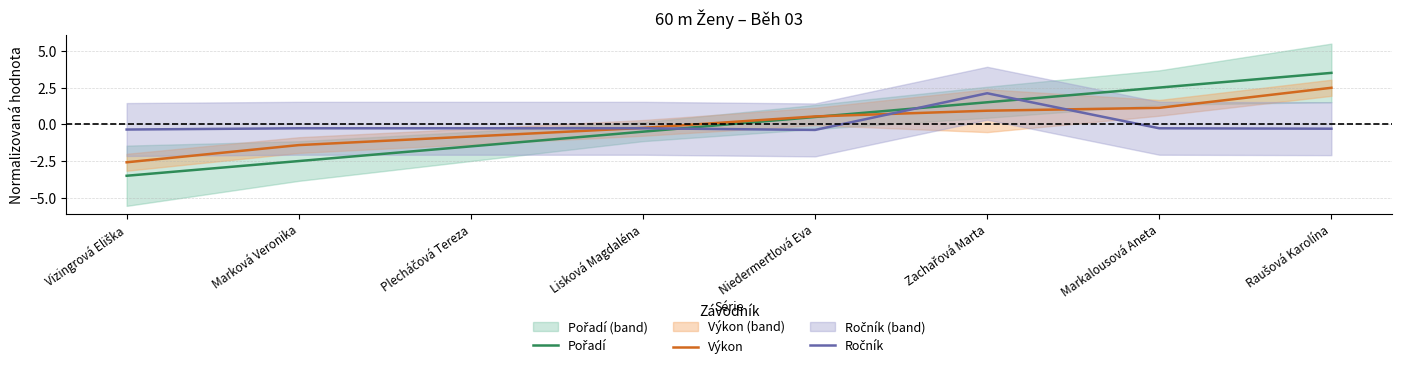

How many interior local peaks does the Ročník series have?

1